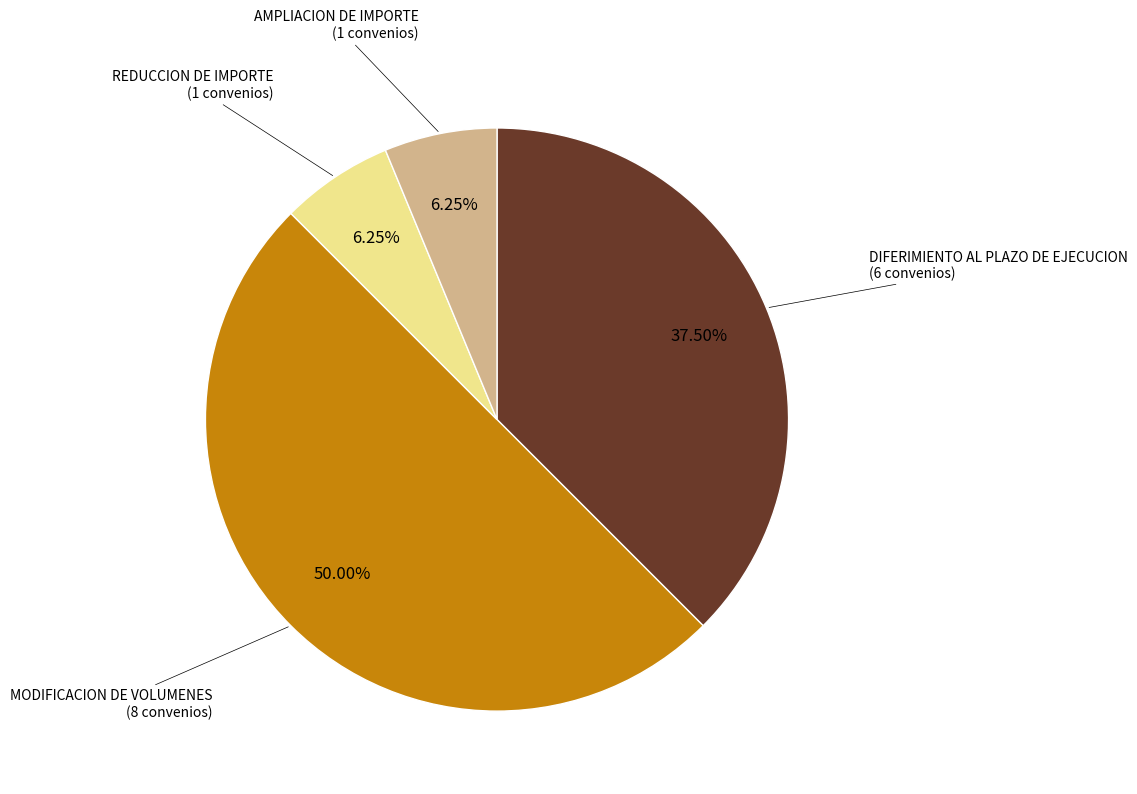

Combined, do MODIFICACION DE VOLUMENES and REDUCCION DE IMPORTE account for over 50%?

Yes